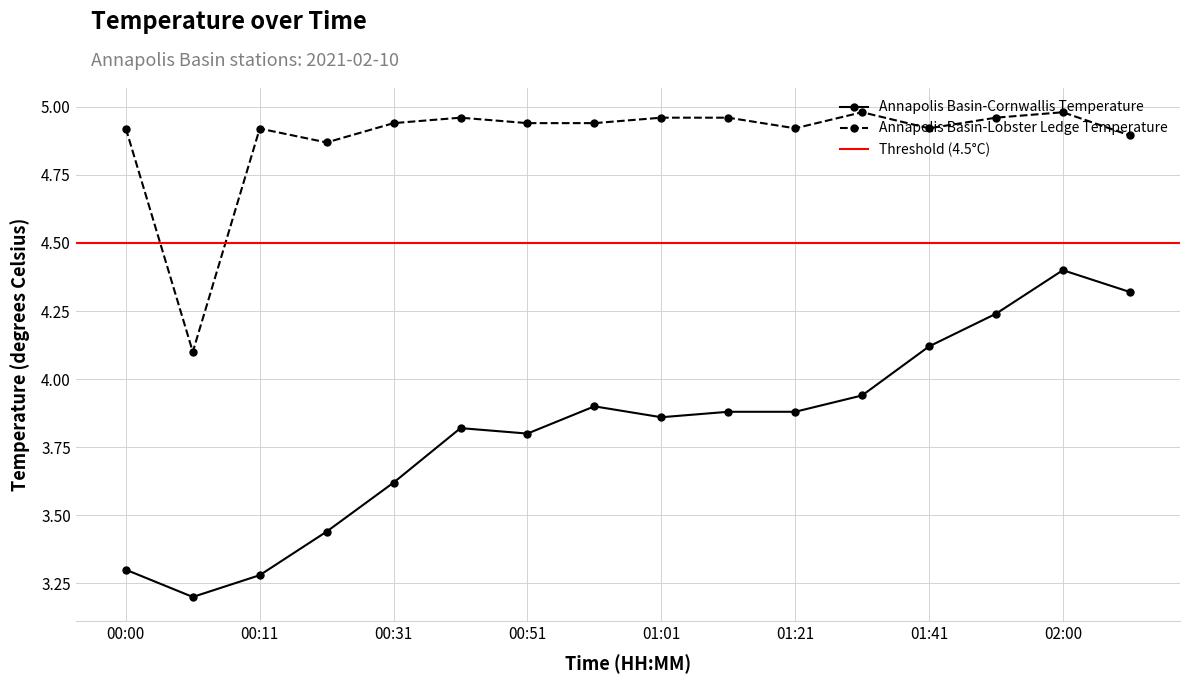

True or false: Annapolis Basin-Lobster Ledge Temperature has a value of 2.6 at 00:01.

False